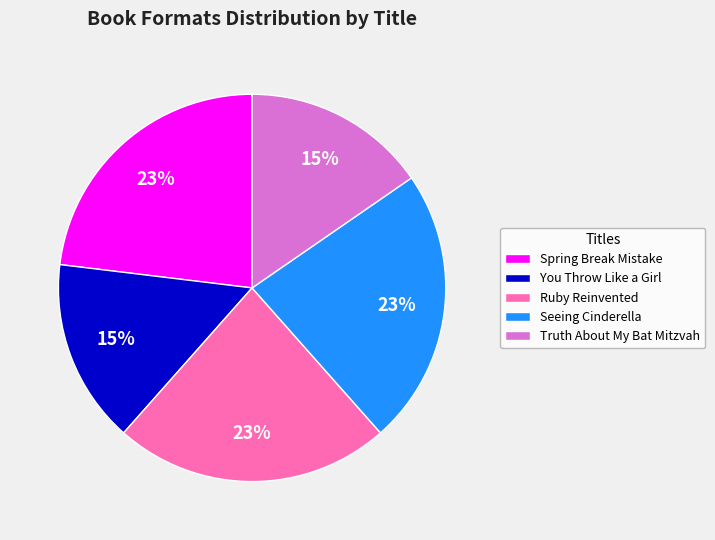

Is it true that Spring Break Mistake is 15% of the pie?

False